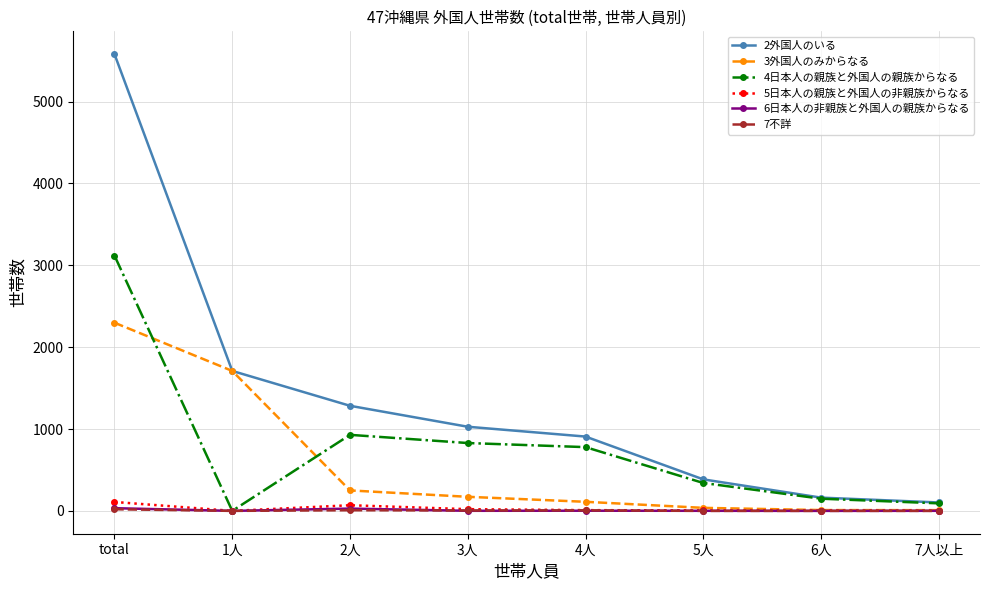

How many categories are shown in the chart?

8